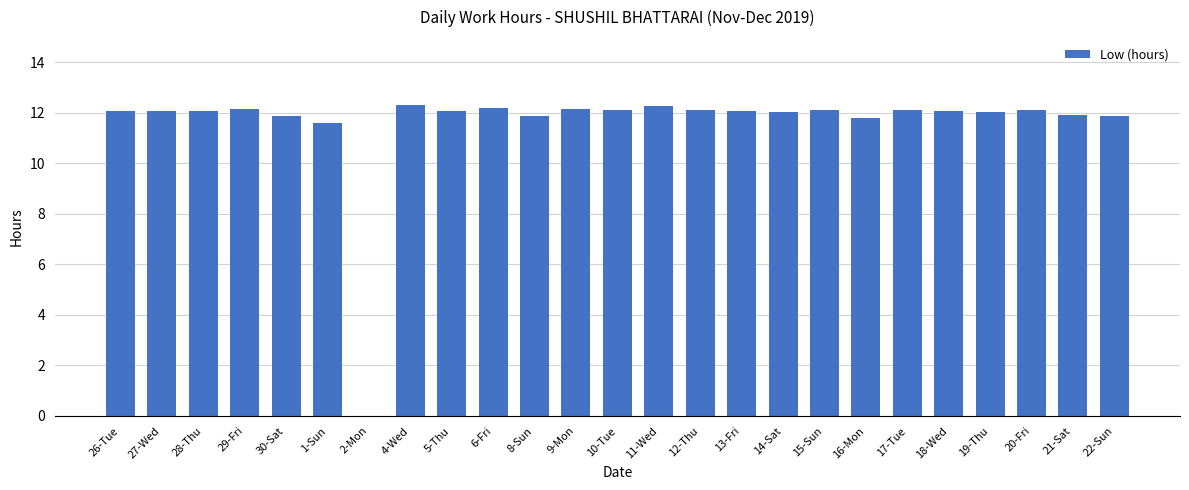

Does the chart contain stacked bars?

No